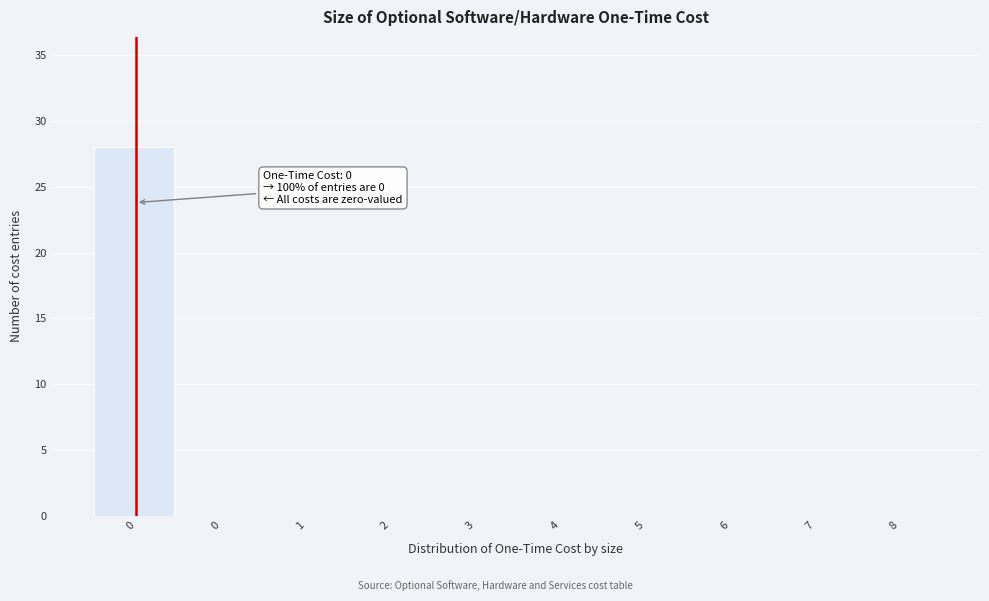

How many data points does each series have?

10